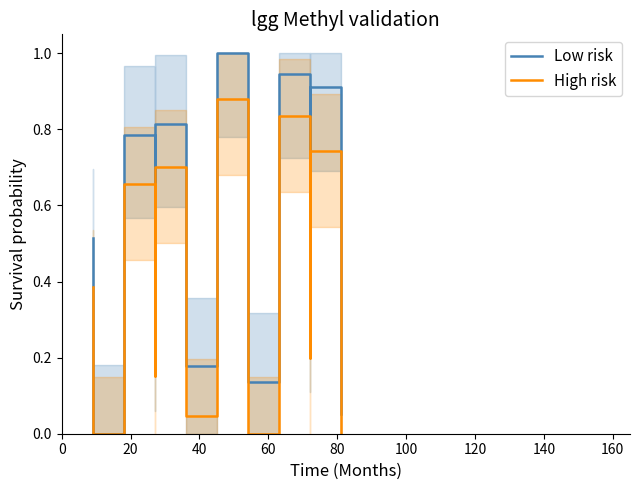

Is the value of Low risk at 15 greater than the value of High risk at 60?

Yes